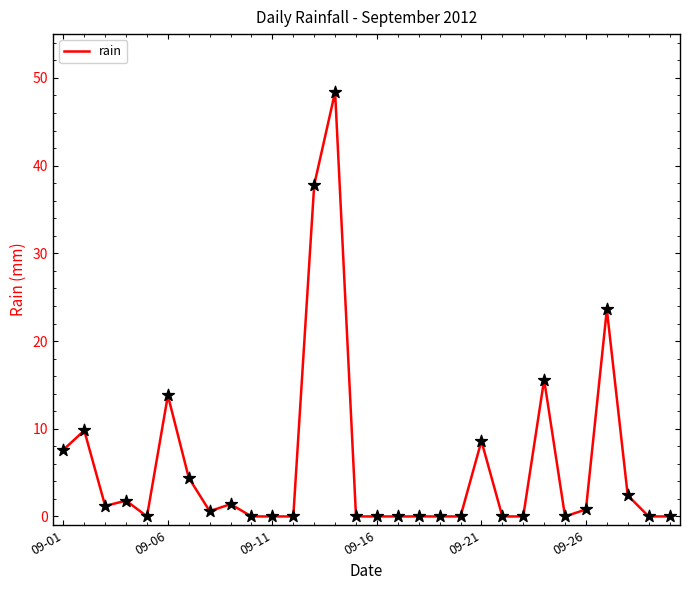

What is the difference between the maximum and minimum values?

48.4